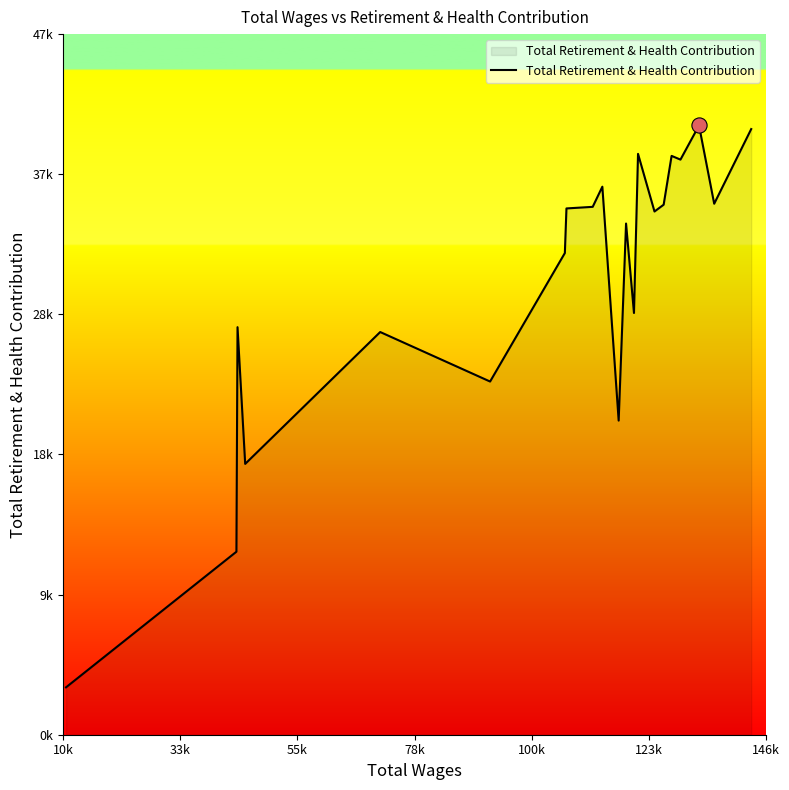

Between 146k and 55k, which is larger?

146k